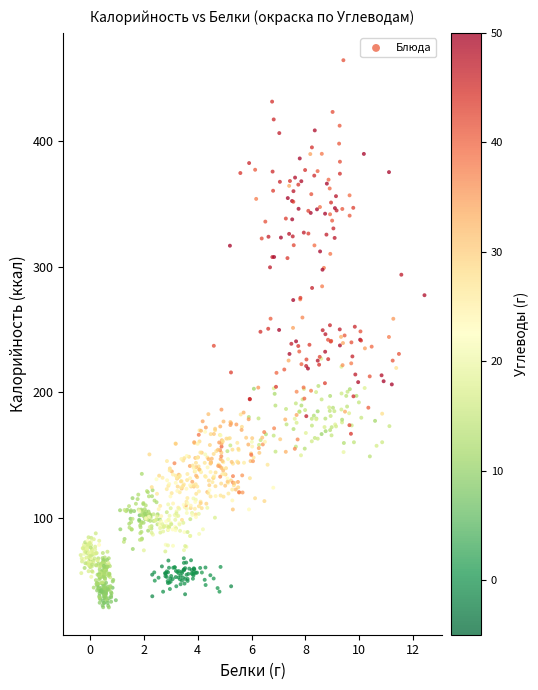

What is the range of Y values (max minus min)?

435.9